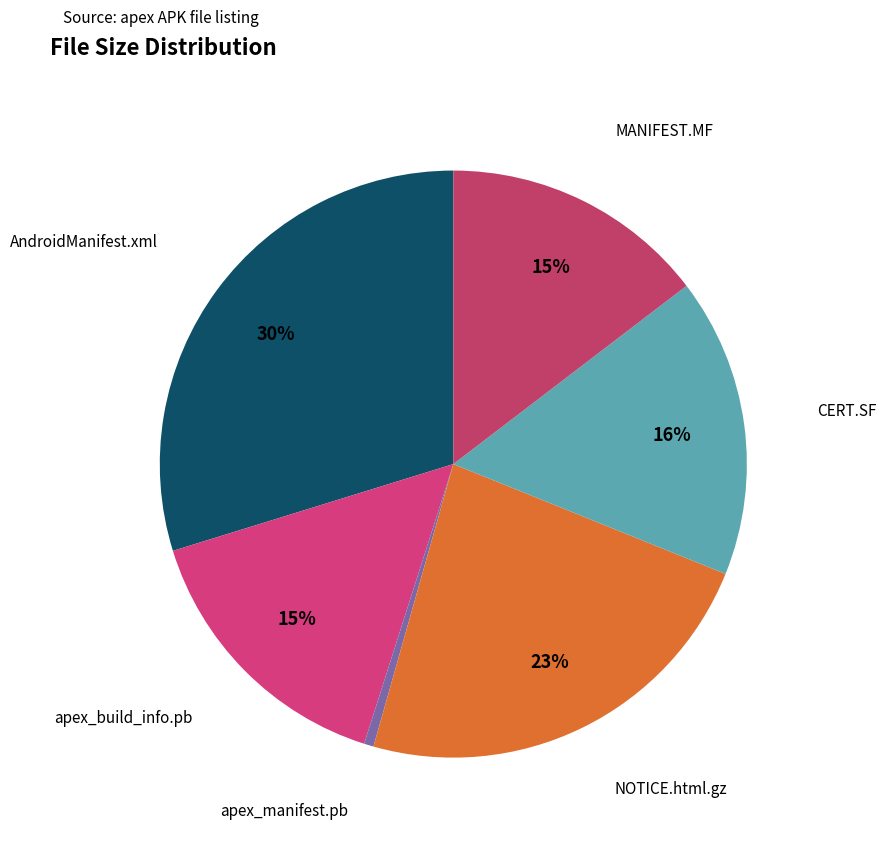

How many slices are in this pie chart?

6